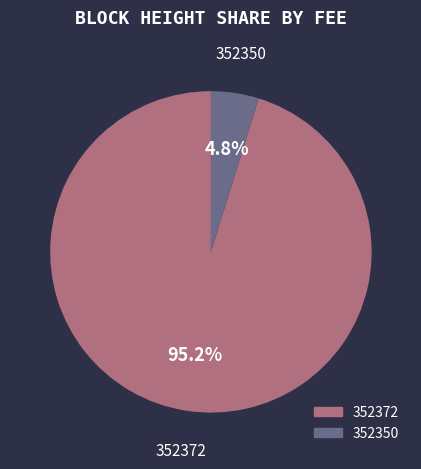

True or false: 352372 accounts for 7% of the total.

False